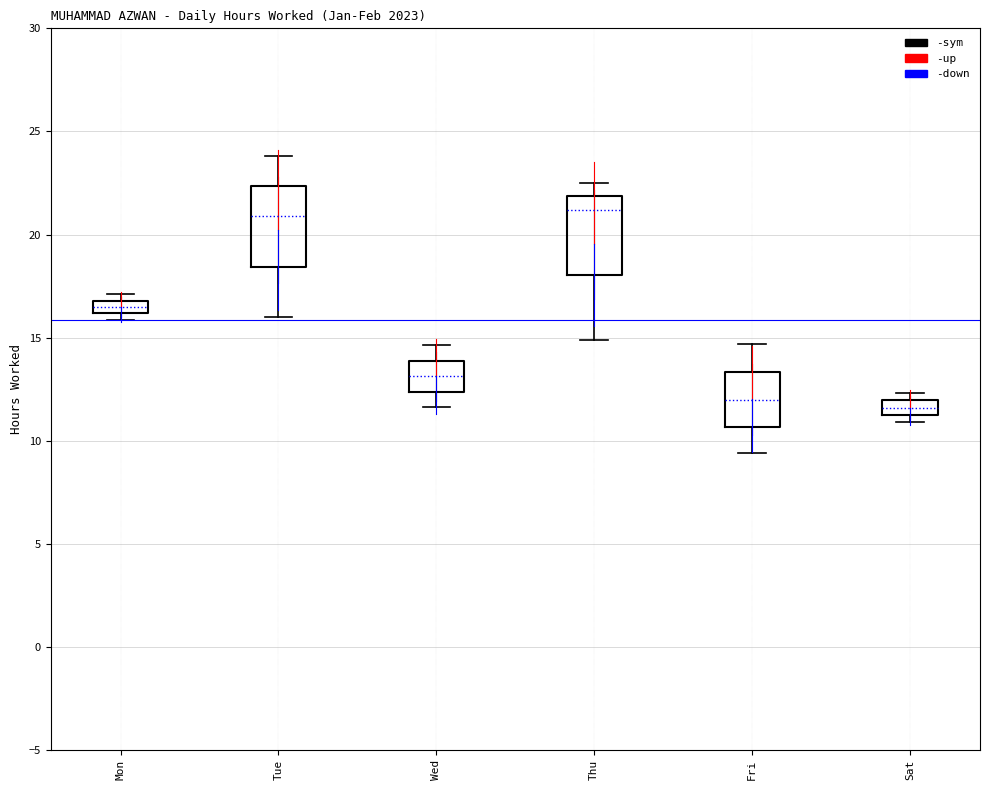

Where is the upper edge of the box for Mon on the y-axis? The values are not printed on the chart, so give them approximately, as read against the axis.

17.0